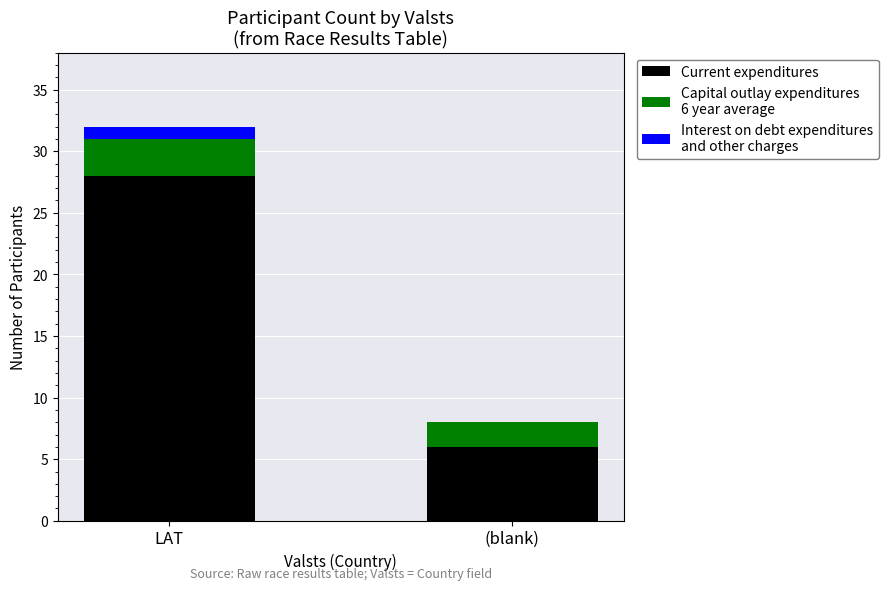

What is the total value across all series at LAT?

32